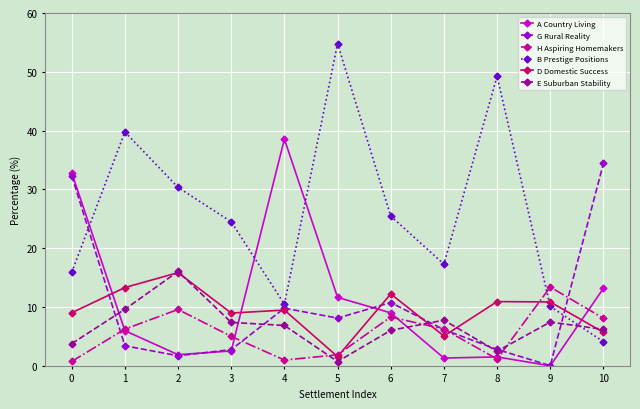

Which series ends up on top after the final intersection of E Suburban Stability and H Aspiring Homemakers?

H Aspiring Homemakers